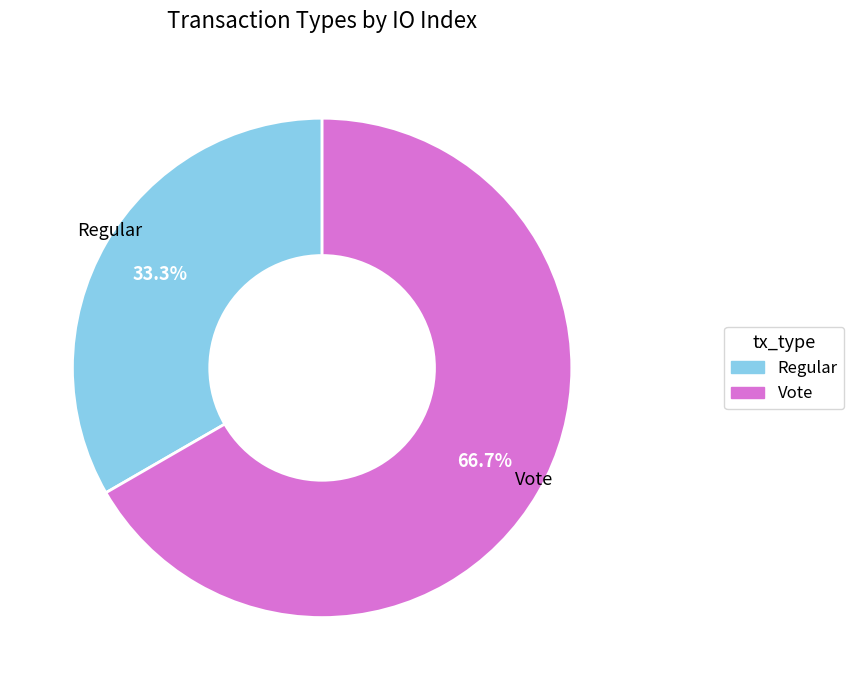

How much of the chart is everything except Vote?

33.3%